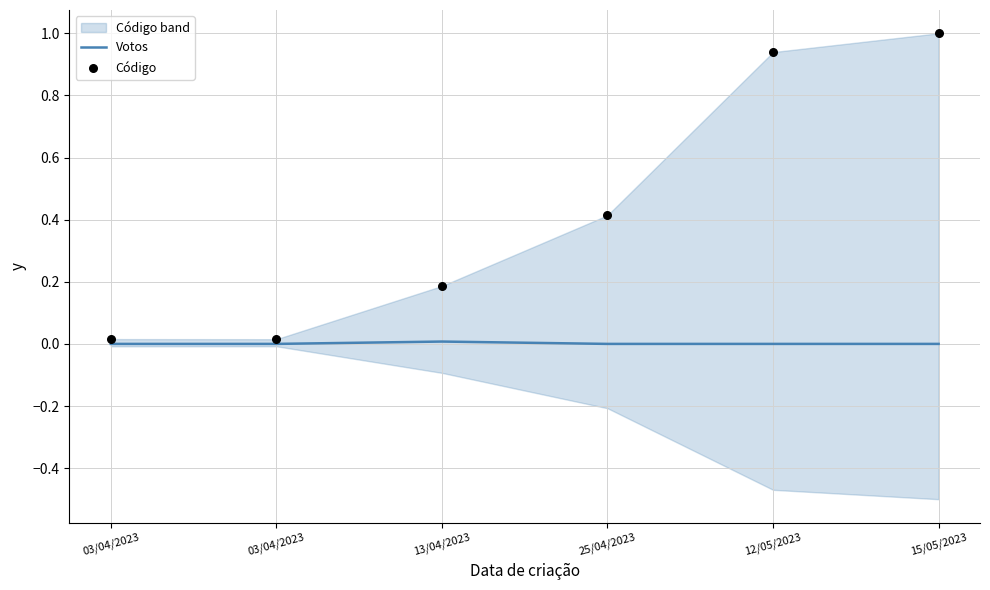

At which category is the sum across all series the highest?

15/05/2023